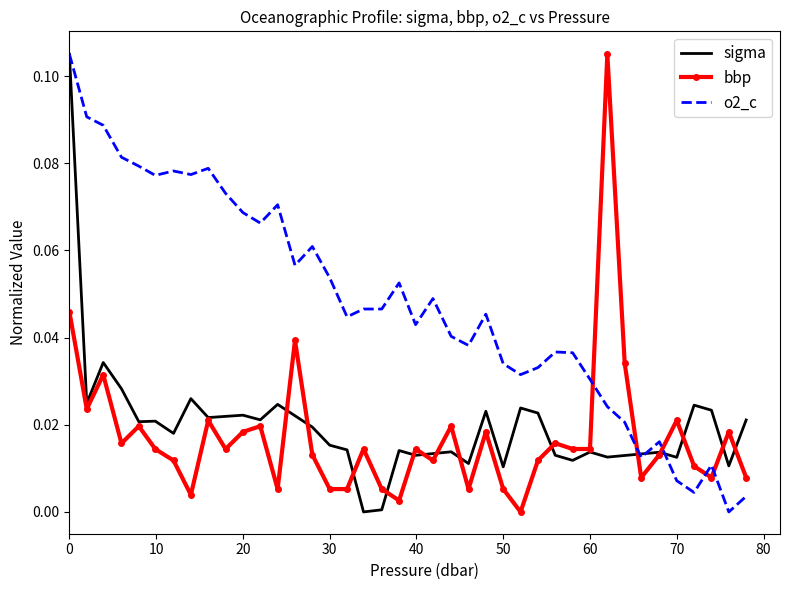

Which series has the largest total across all categories?

o2_c